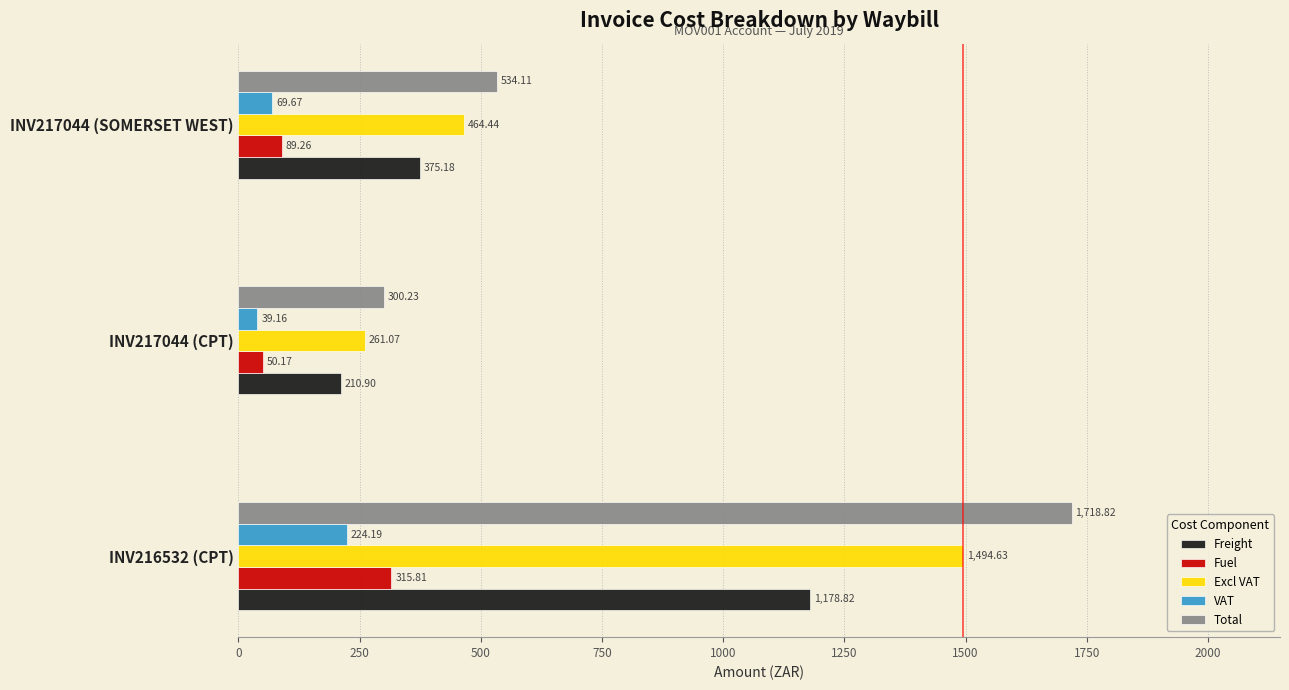

At how many categories does at least one series exceed 340?

2